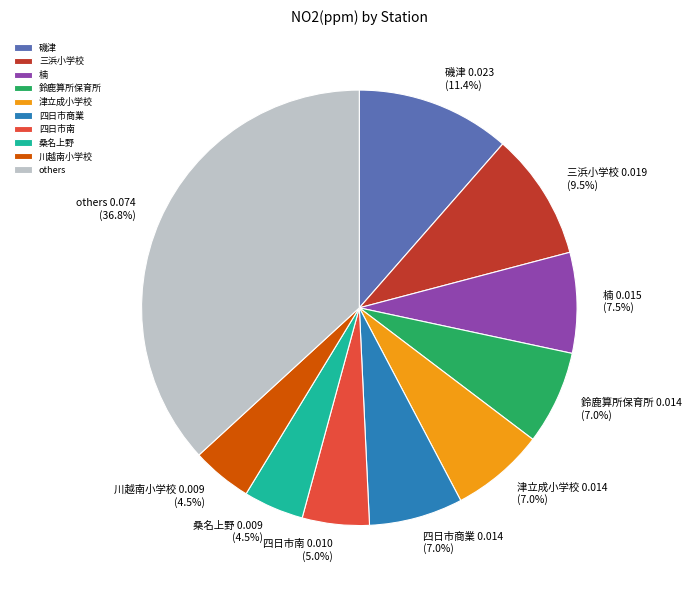

Is 磯津 0.023 (11.4%) the majority of the pie?

No